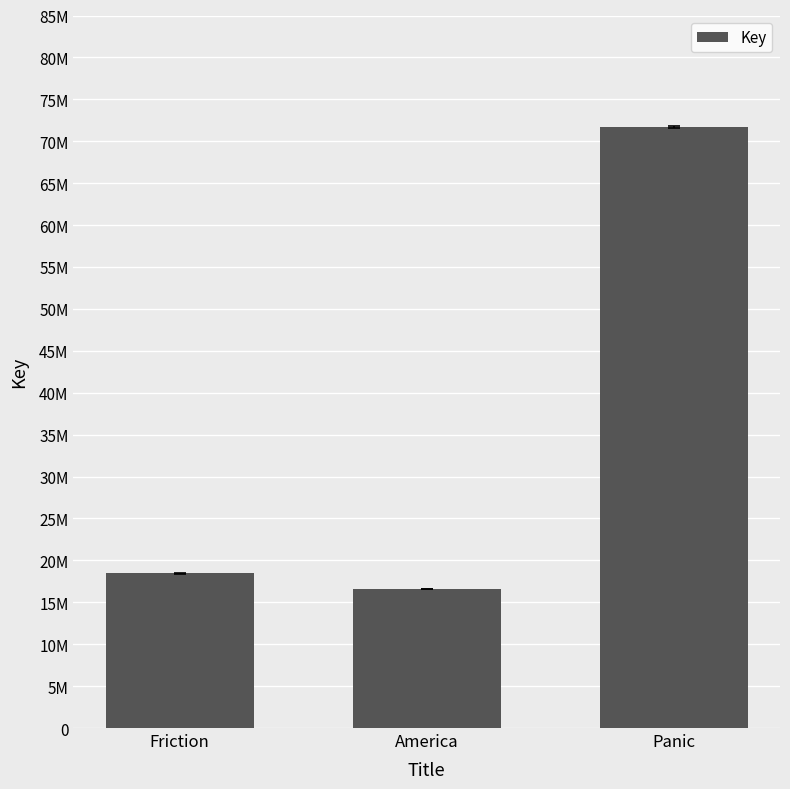

Does the chart contain any negative values?

No